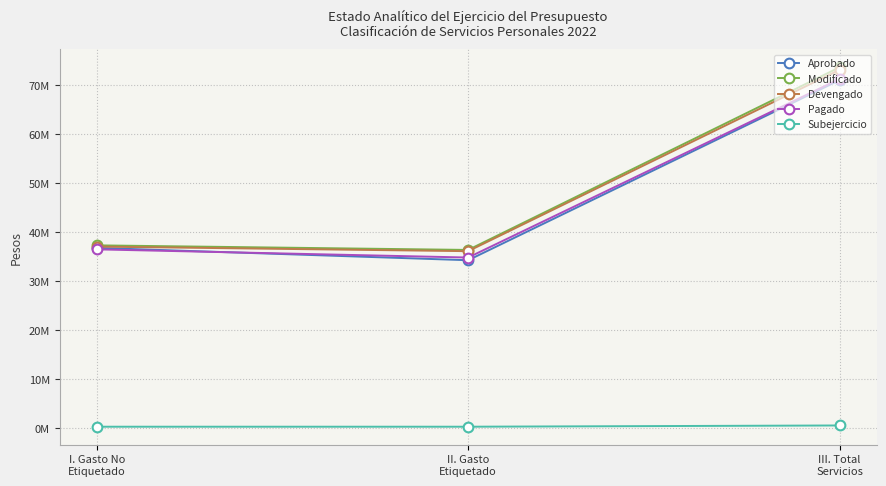

What is the maximum value for Modificado?

73617737.4